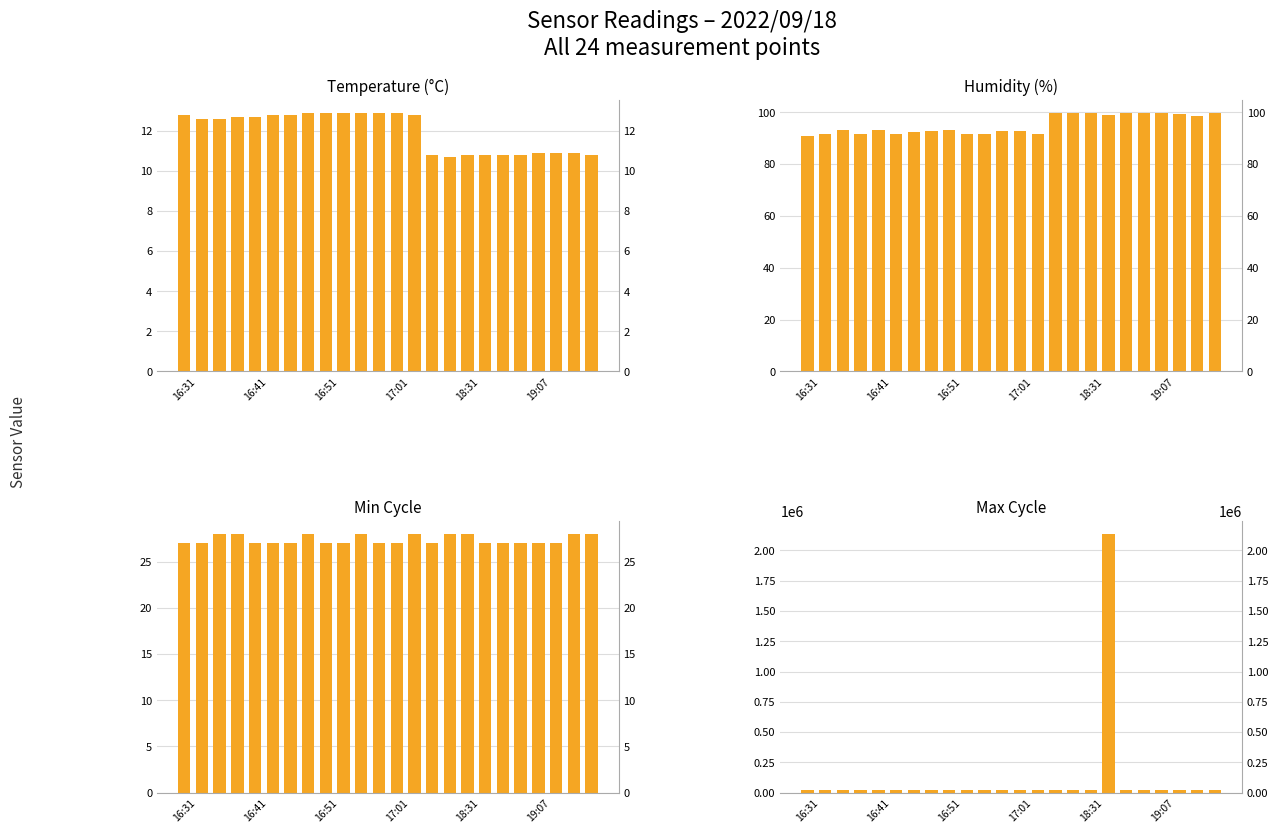

What is the difference between the highest and lowest values at 10?

19926.1